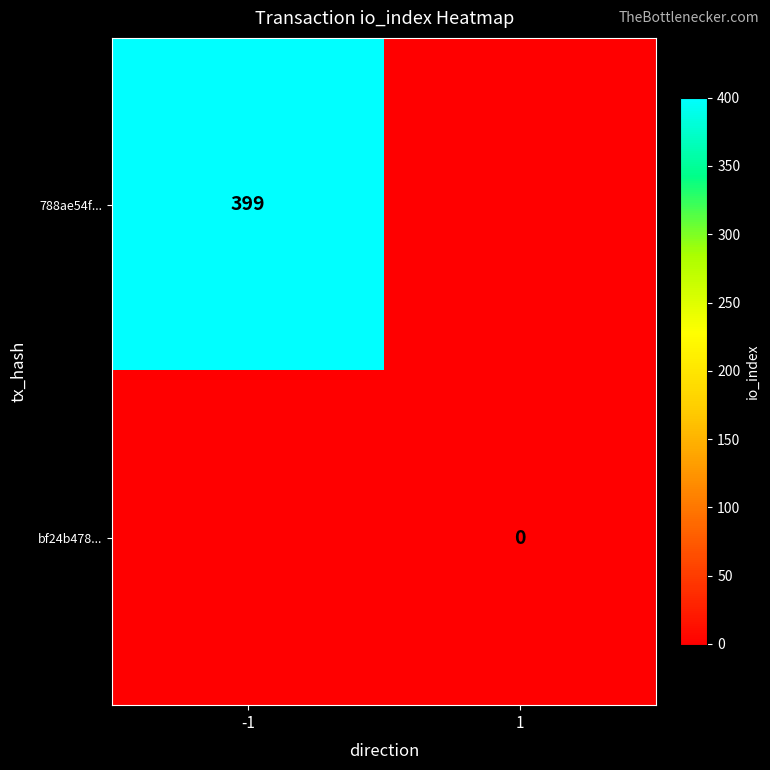

The 788ae54f... series shows 399 at -1. True or false?

True